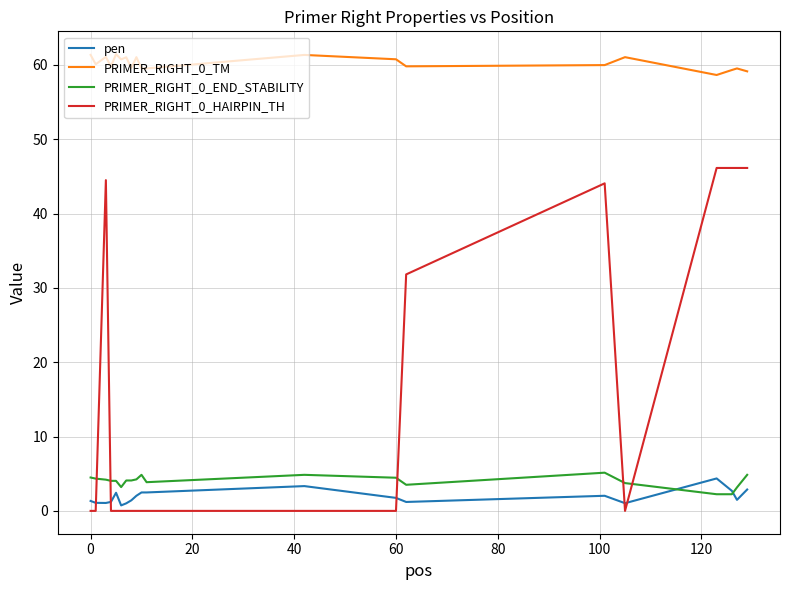

Which series has the largest total across all categories?

PRIMER_RIGHT_0_TM